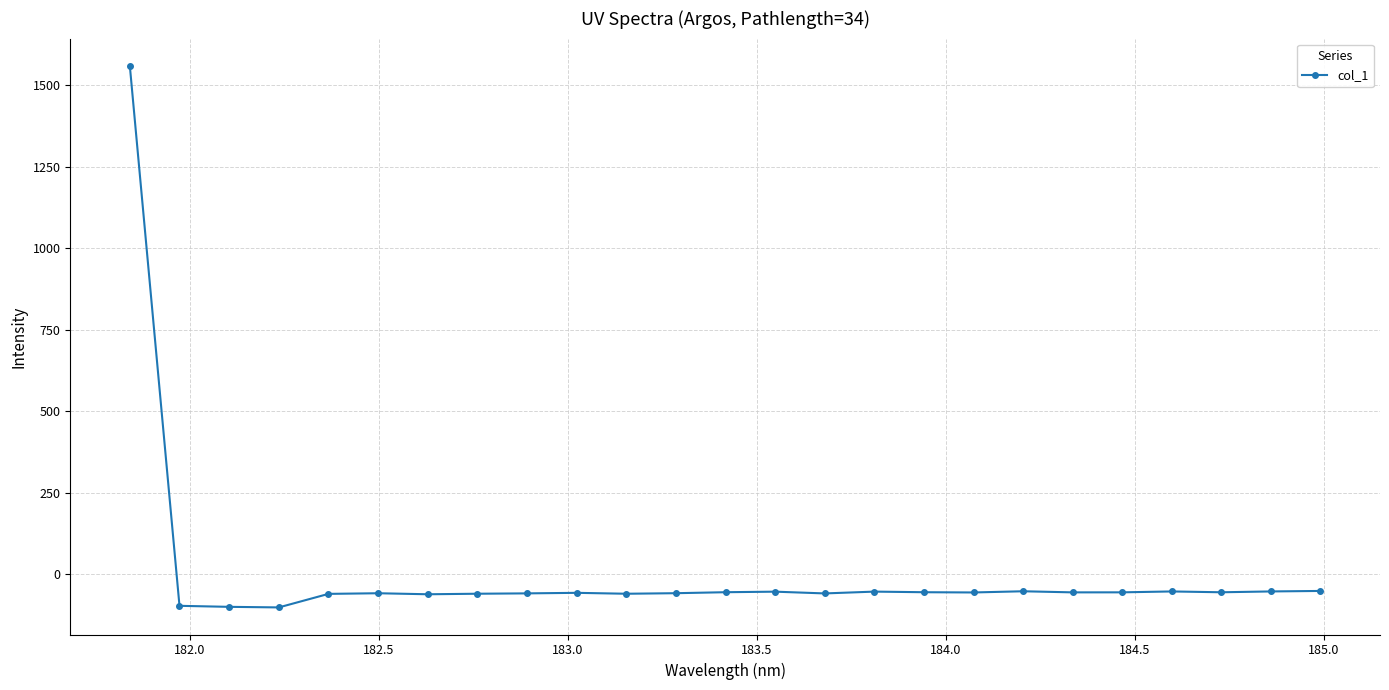

Count the number of values greater than -55.

12